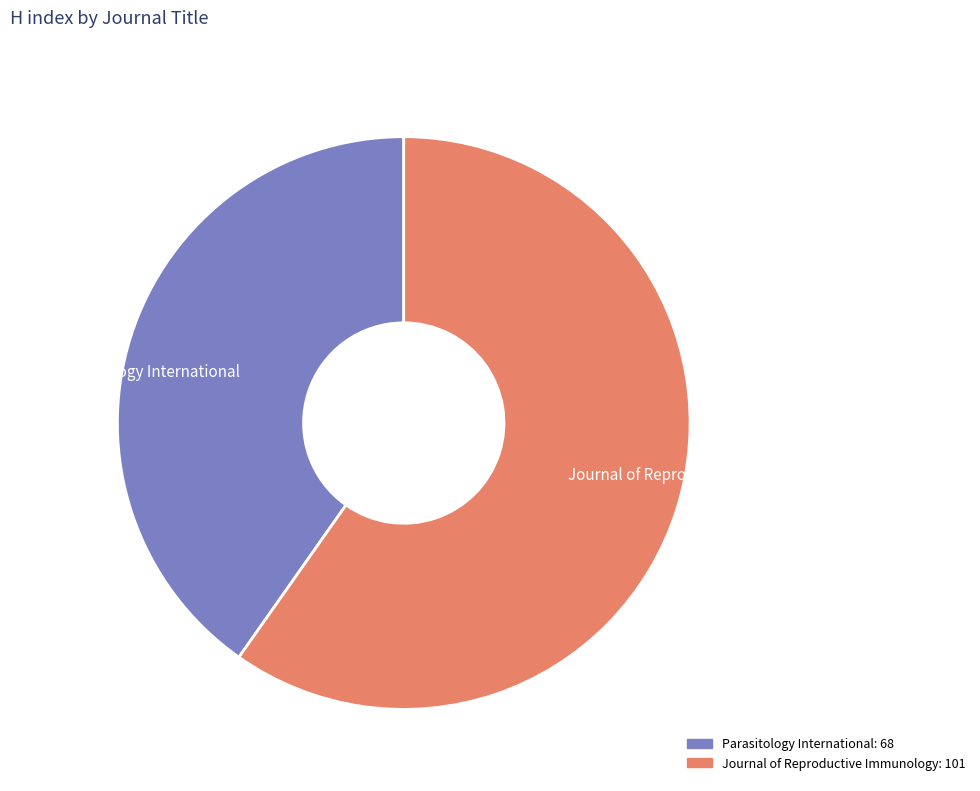

Which category has the smallest portion of the pie?

Parasitology International